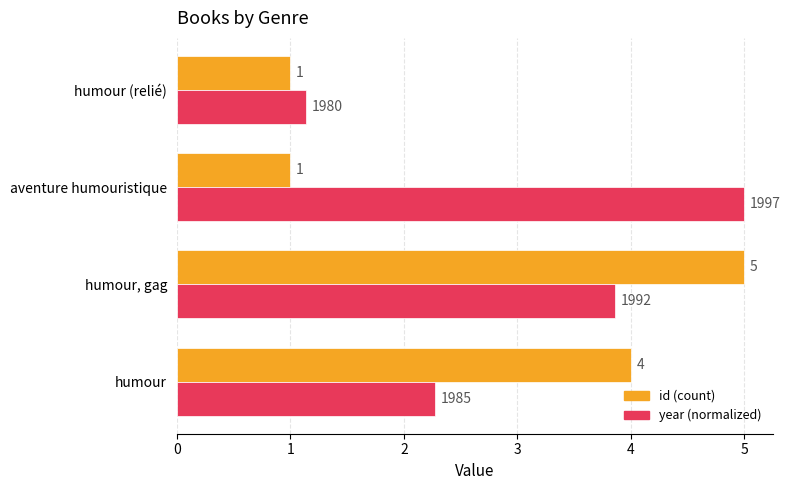

What is the minimum value for id (count)?

1.0